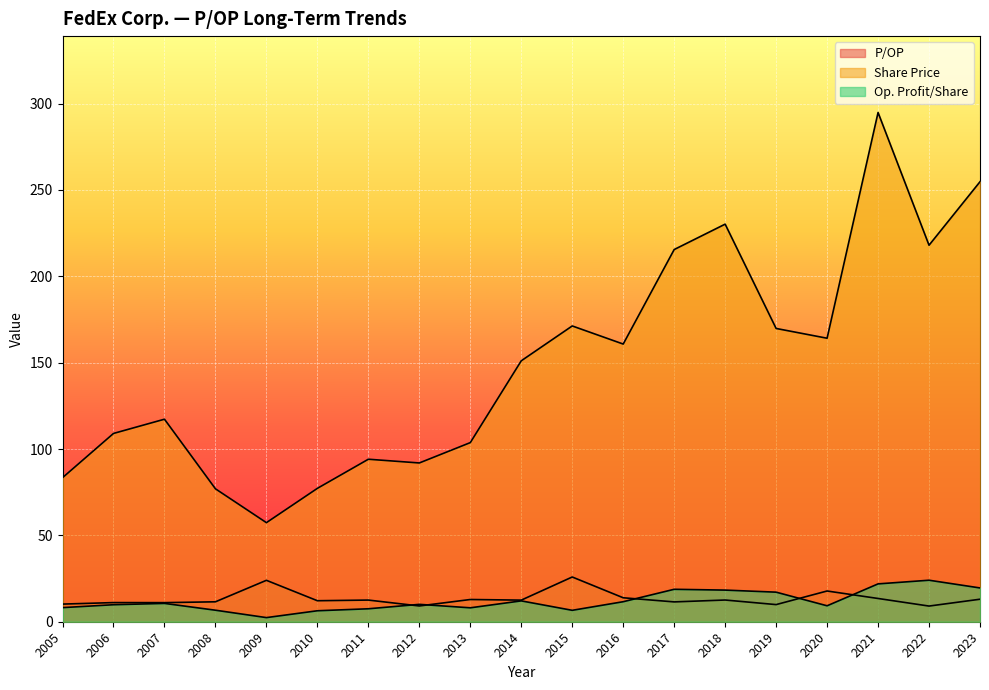

True or false: P/OP and Share Price intersect in this chart.

False